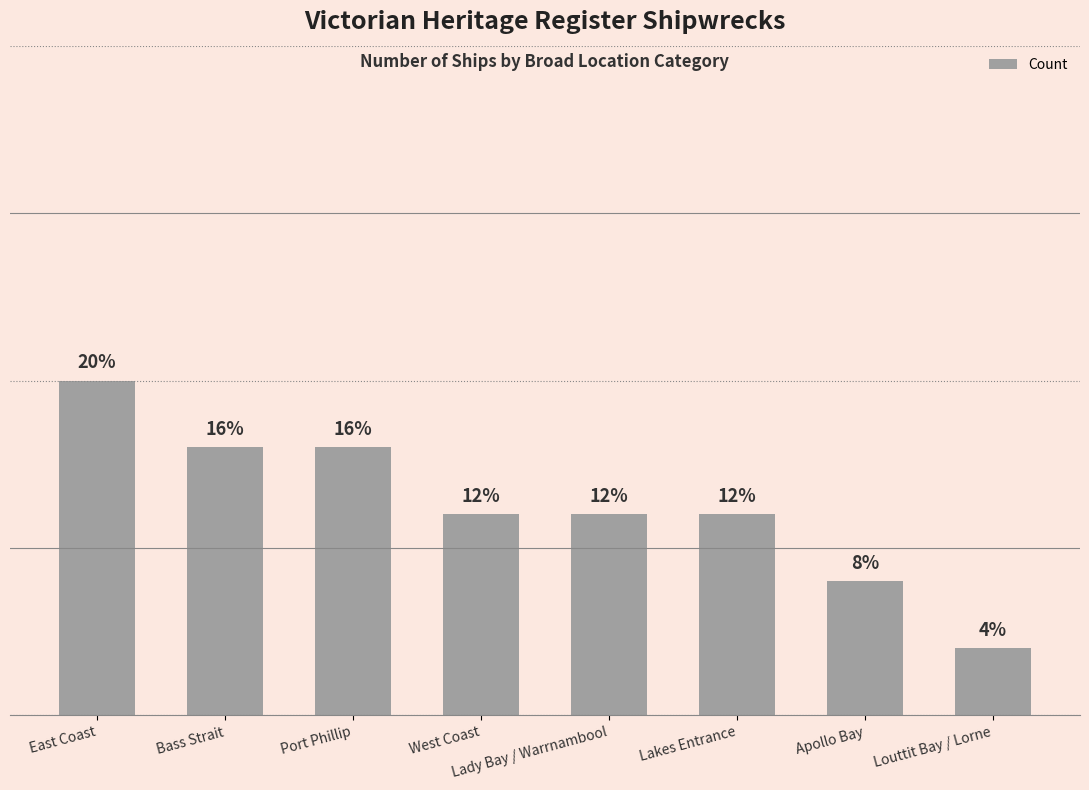

Between Lady Bay / Warrnambool and Bass Strait, which is larger?

Bass Strait